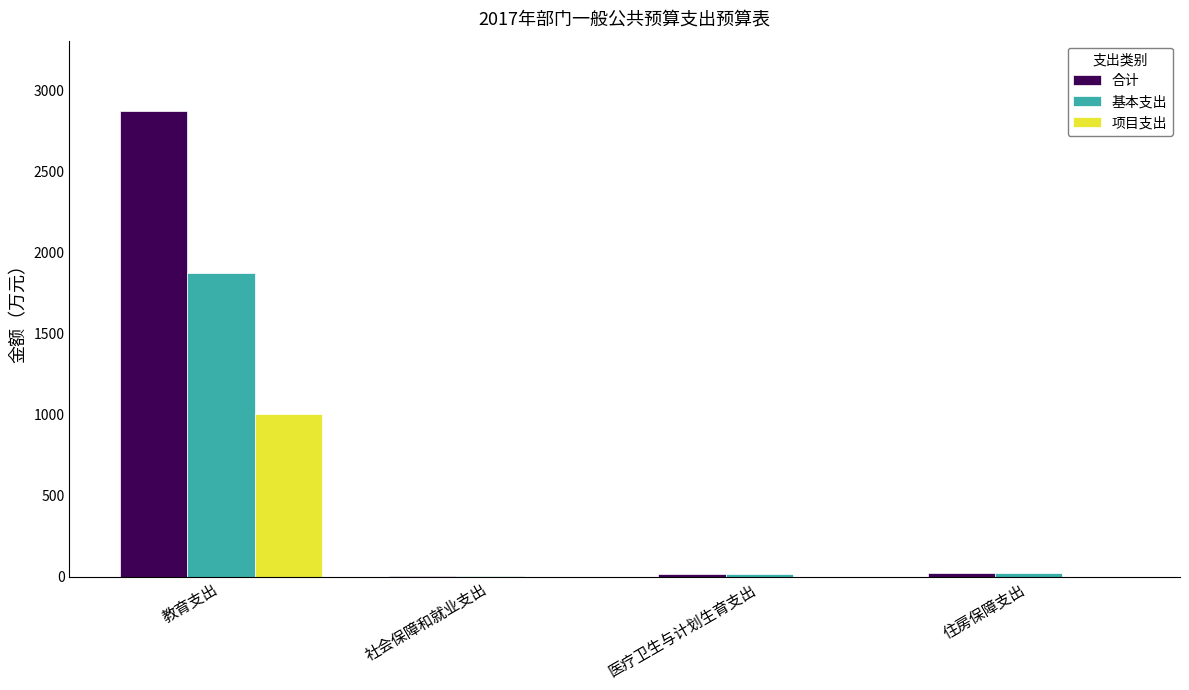

Is it true that 基本支出 equals 2565.7 at 教育支出?

False